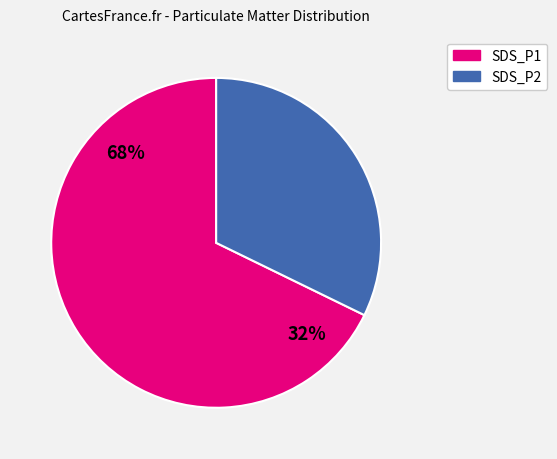

Rank the categories by value from lowest to highest.

SDS_P2, SDS_P1